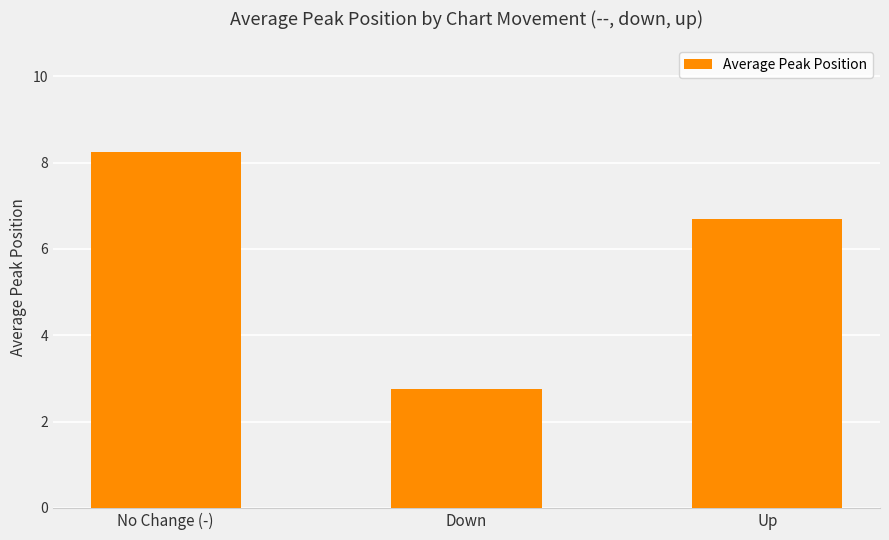

Reading left to right, what are all the values shown in this chart?

No Change (-)=8.2	Down=2.8	Up=6.7